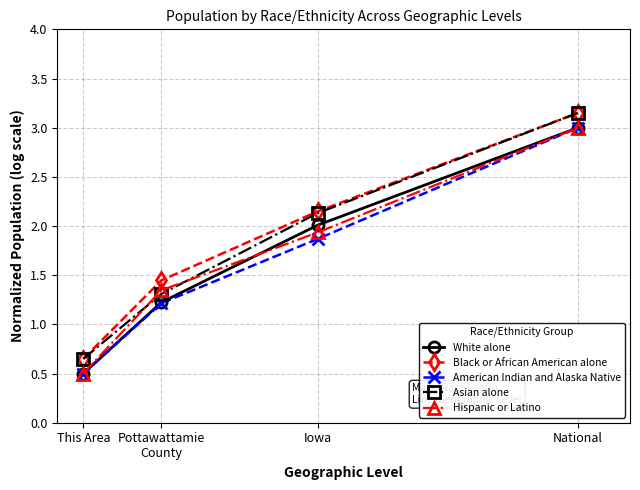

True or false: American Indian and Alaska Native and Black or African American alone cross at least once.

False